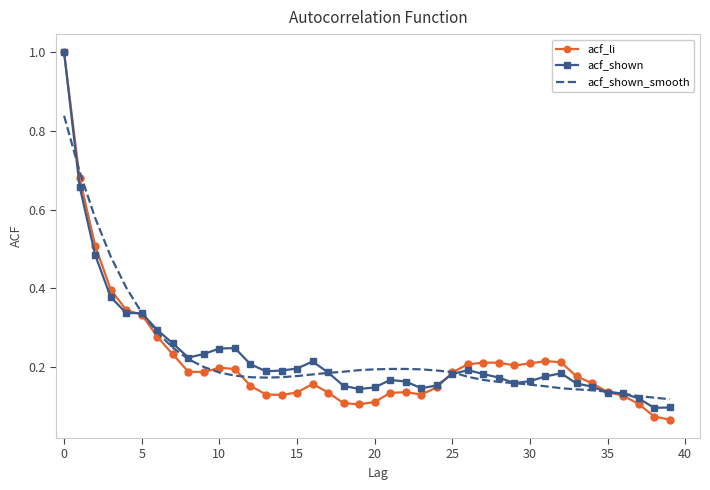

What is the maximum value shown in the chart?

1.0